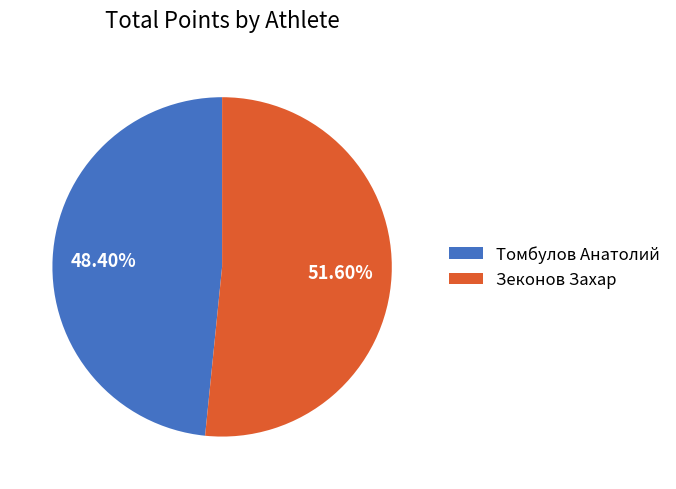

Does Томбулов Анатолий represent more than half of the total?

No